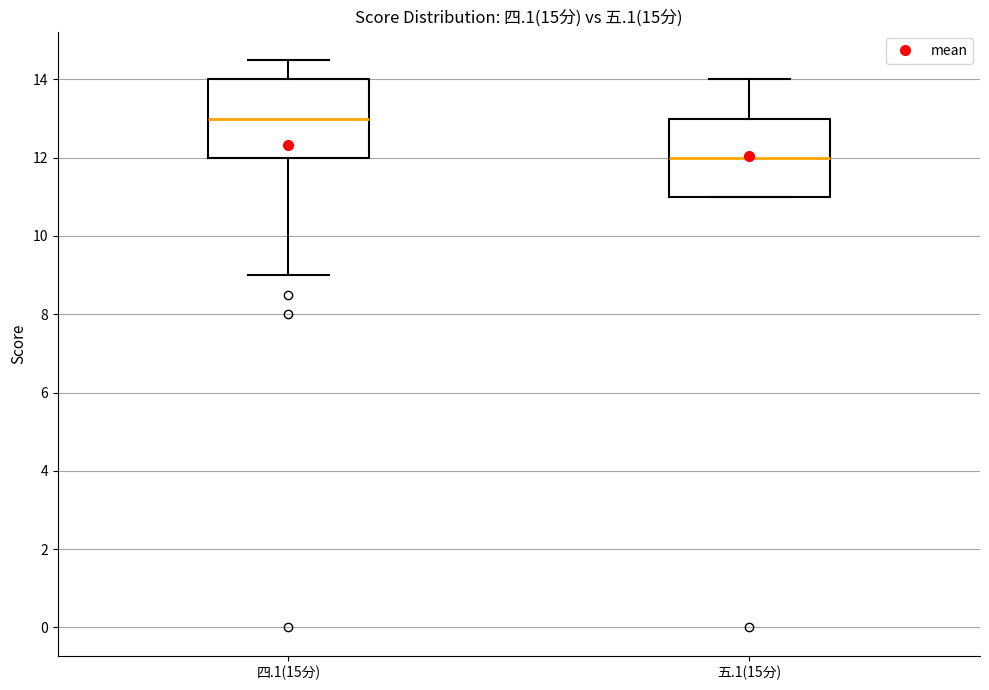

Reading left to right, read every box against the y-axis: the position of its median line, the range the box covers, and the ends of its whiskers. The values are not printed on the chart, so give them approximately, as read against the axis.

四.1(15分): median 13.0, box 12.0 to 14.0, whiskers 9.0 to 14.6
五.1(15分): median 12.0, box 11.0 to 13.0, whiskers 11.0 to 14.0